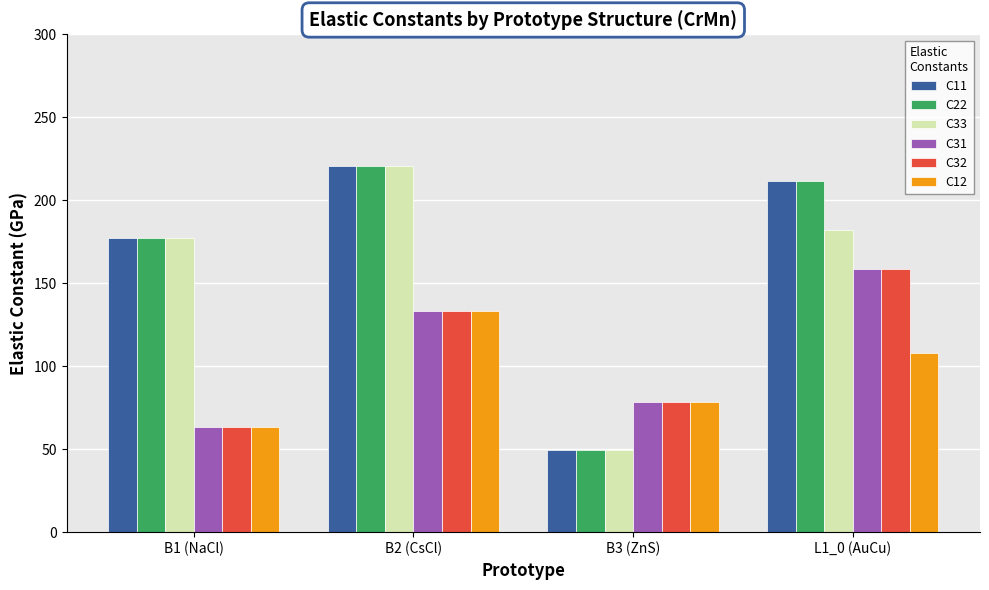

How many groups of bars are there?

4